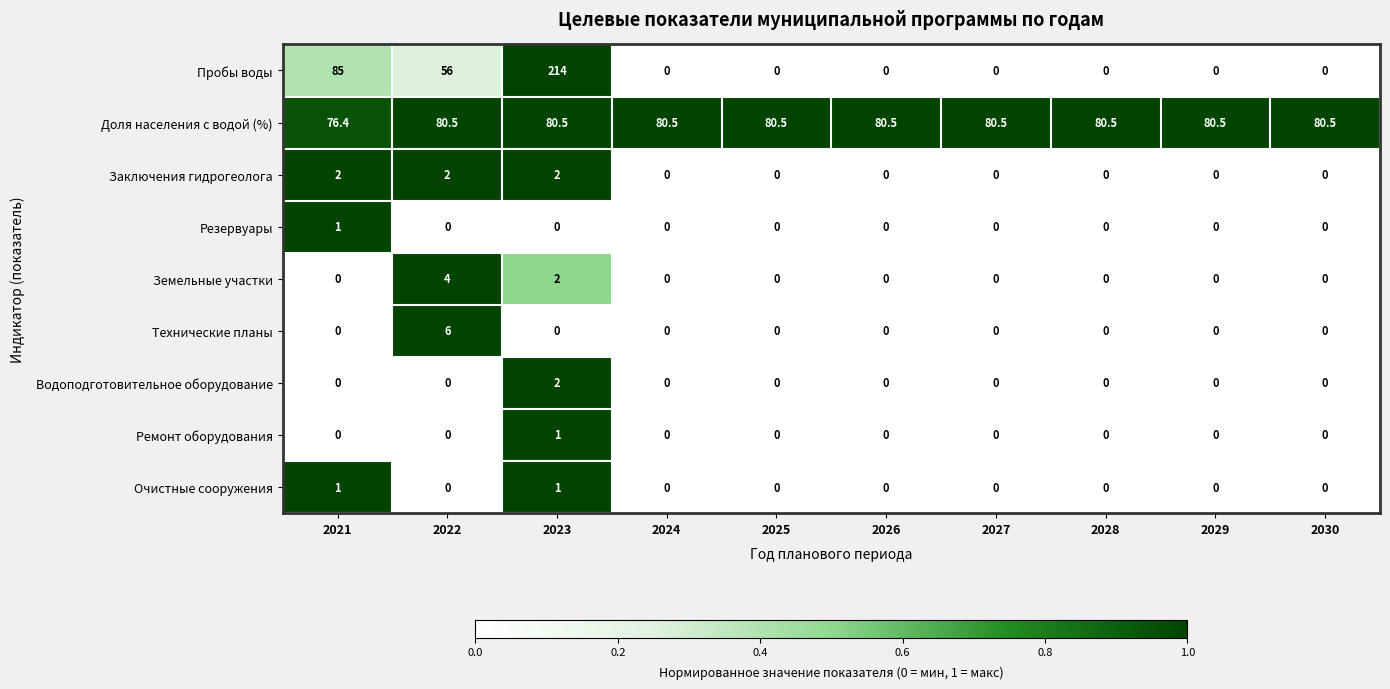

Count the Технические планы values in the range 0 to 1.

9